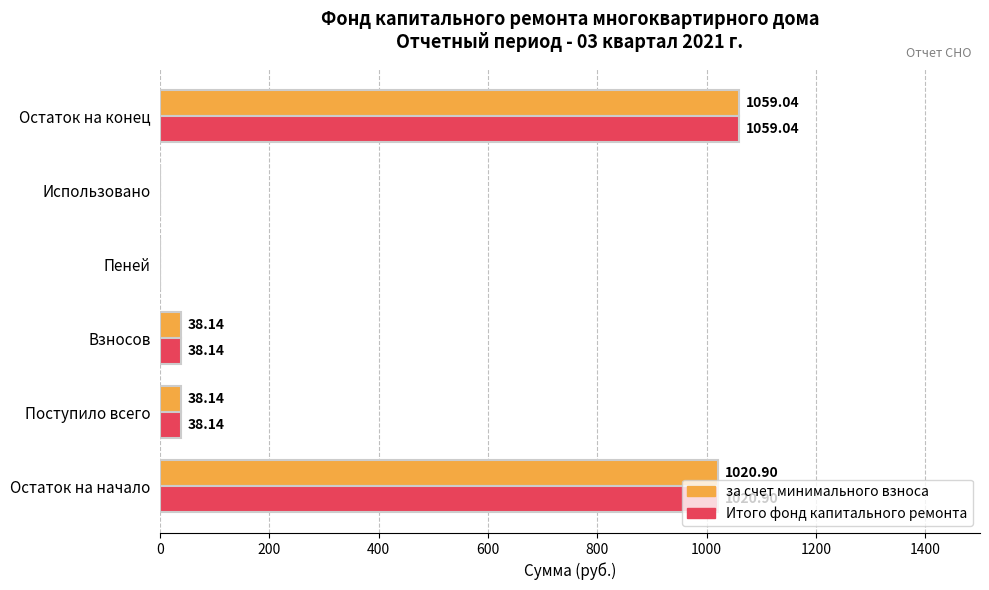

What is the sum of all Итого фонд капитального ремонта values?

2156.2